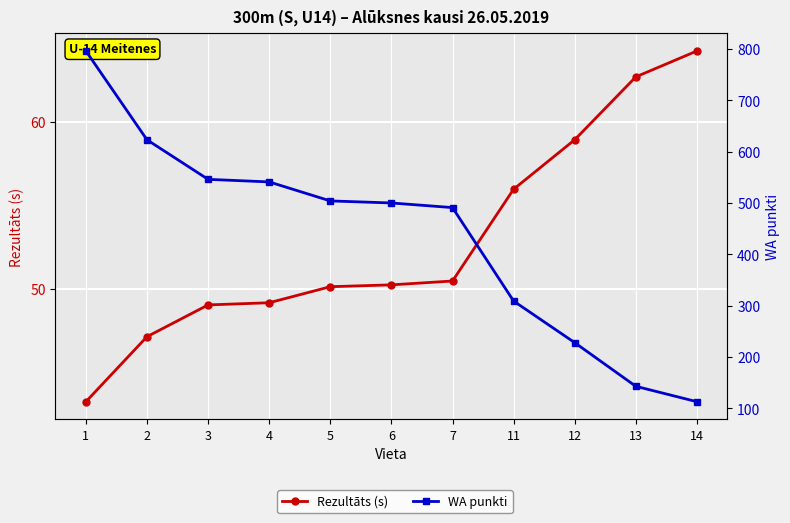

True or false: WA punkti and Rezultāts (s) cross at least once.

False